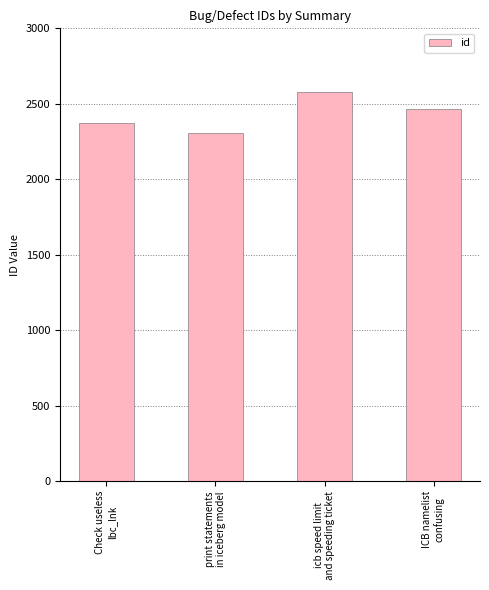

List the labels in order of value, largest first.

icb speed limit
and speeding ticket, ICB namelist
confusing, Check useless
lbc_lnk, print statements
in iceberg model